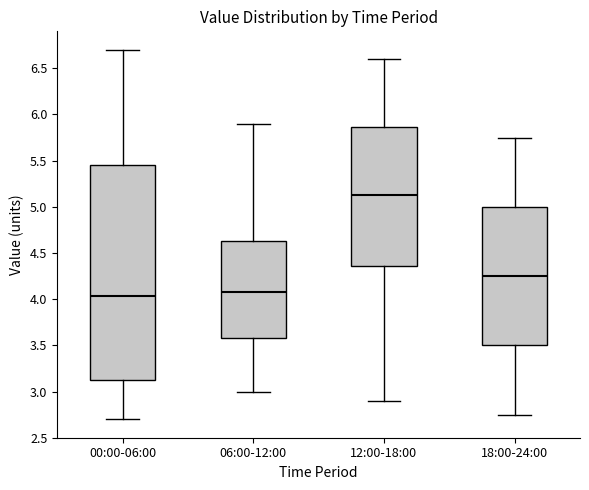

Reading left to right, read every box against the y-axis: the position of its median line, the range the box covers, and the ends of its whiskers. The values are not printed on the chart, so give them approximately, as read against the axis.

00:00-06:00: median 4.05, box 3.10 to 5.45, whiskers 2.70 to 6.70
06:00-12:00: median 4.10, box 3.60 to 4.65, whiskers 3.00 to 5.90
12:00-18:00: median 5.15, box 4.35 to 5.85, whiskers 2.90 to 6.60
18:00-24:00: median 4.25, box 3.50 to 5.00, whiskers 2.75 to 5.75